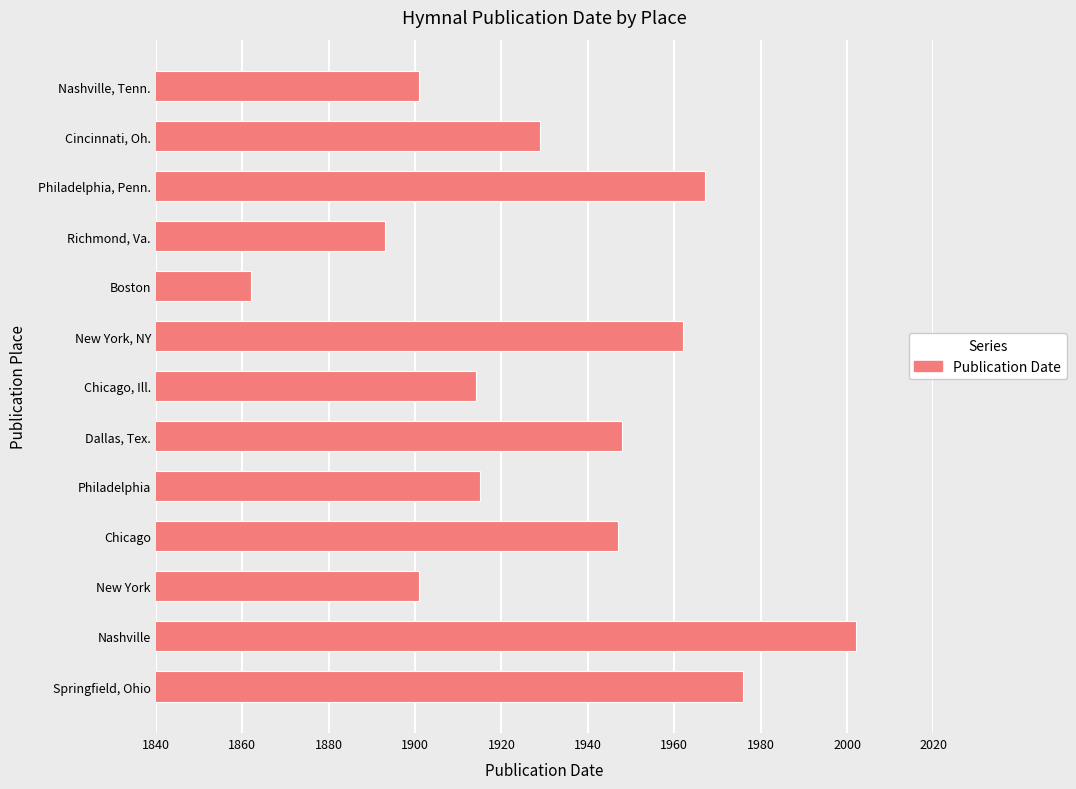

How many categories are shown in the chart?

13